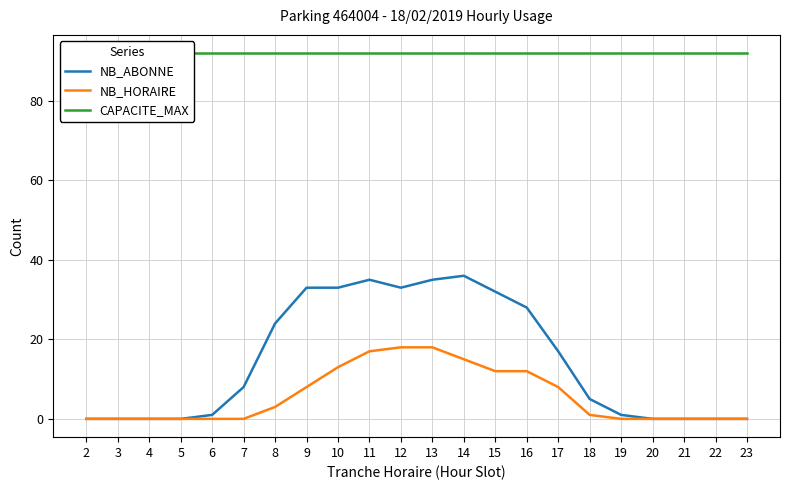

List the series in order of their peak value, highest first.

CAPACITE_MAX, NB_ABONNE, NB_HORAIRE